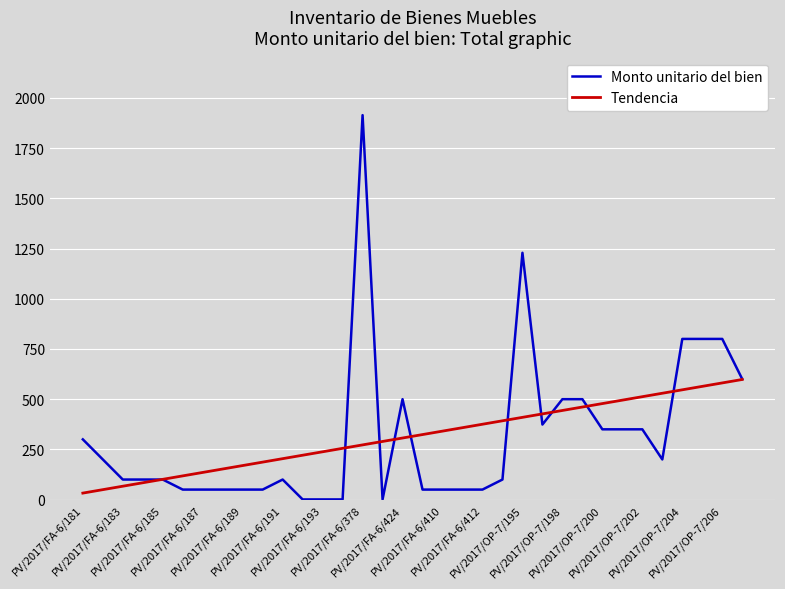

Rank the series by their maximum value, from lowest to highest.

Tendencia, Monto unitario del bien